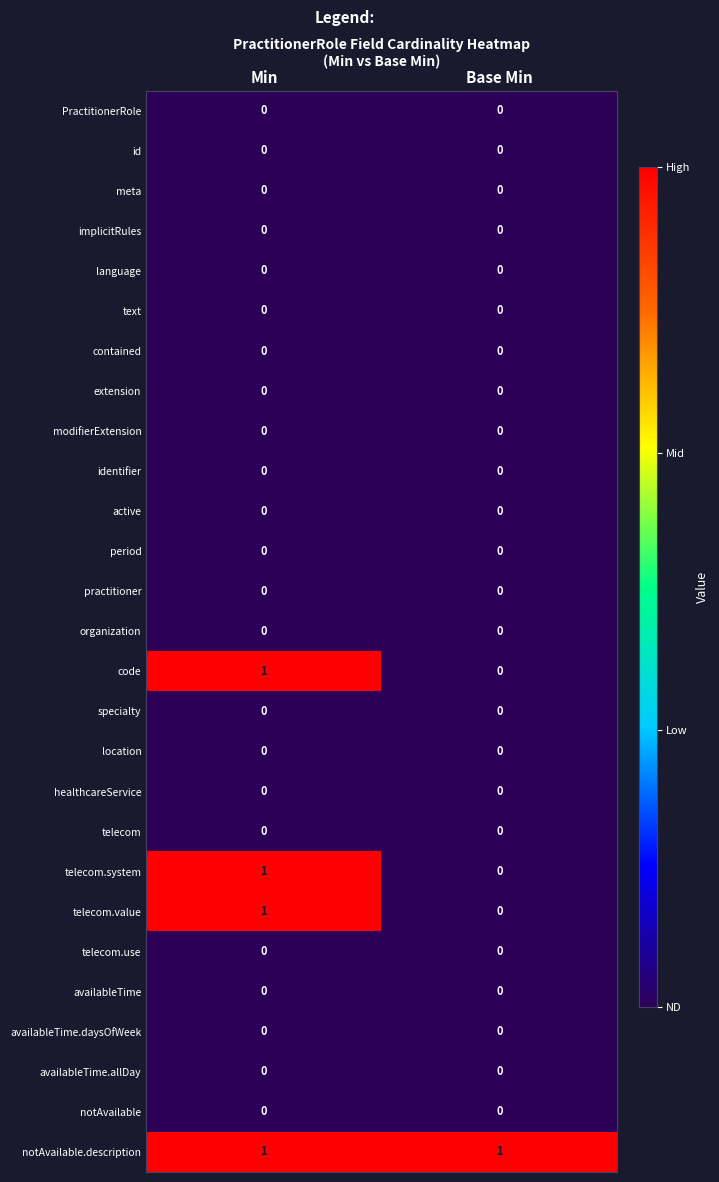

Which series has the largest total across all categories?

notAvailable.description